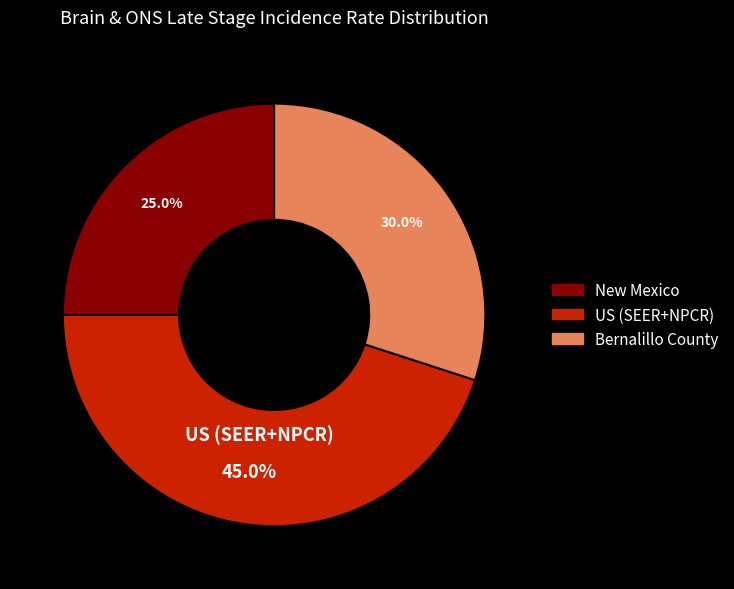

To the nearest percent, what is the average slice percentage?

33%